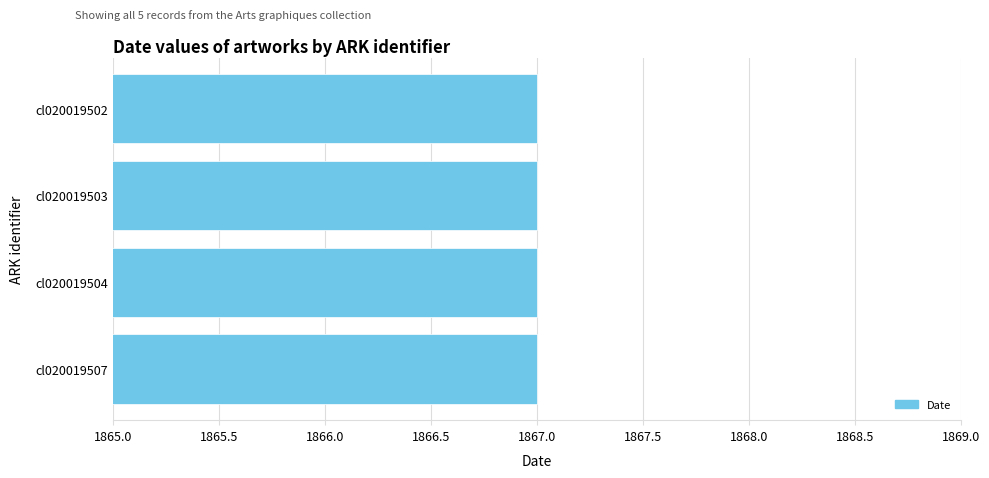

Count the number of data series in this chart.

1